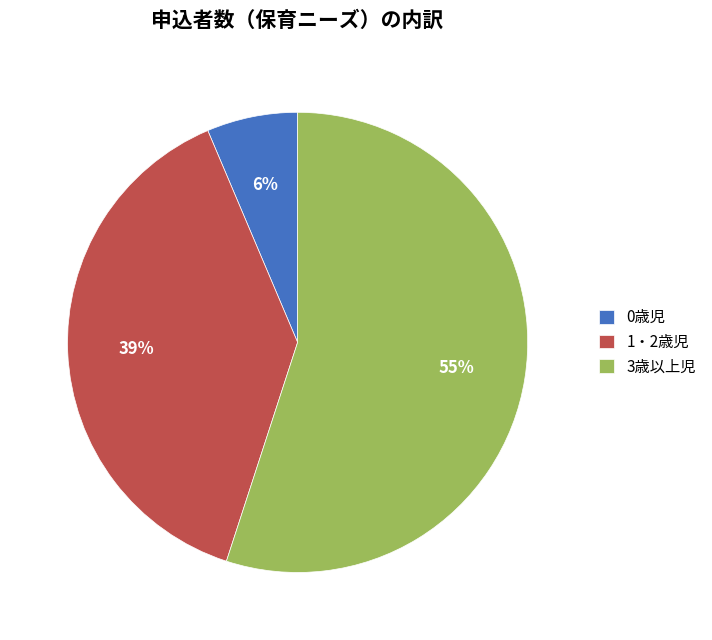

Approximately how many times larger is the value at 0歳児 compared to 1・2歳児?

0.2